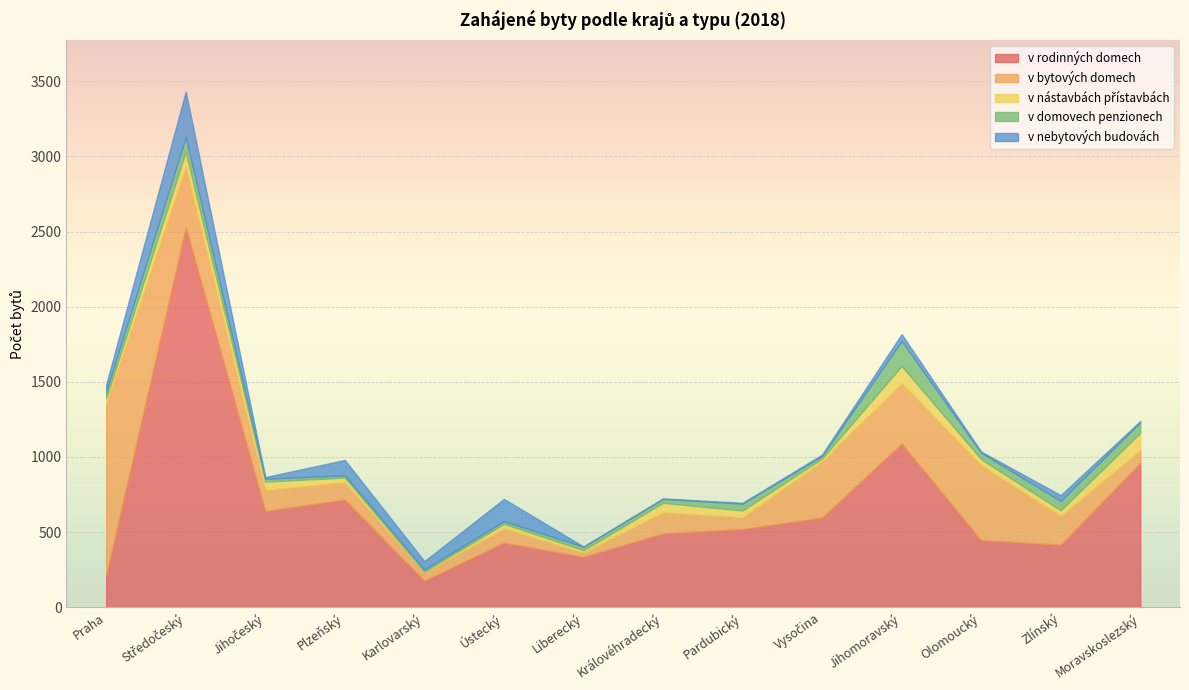

At which label is v nebytových budovách closest to 151?

Ústecký